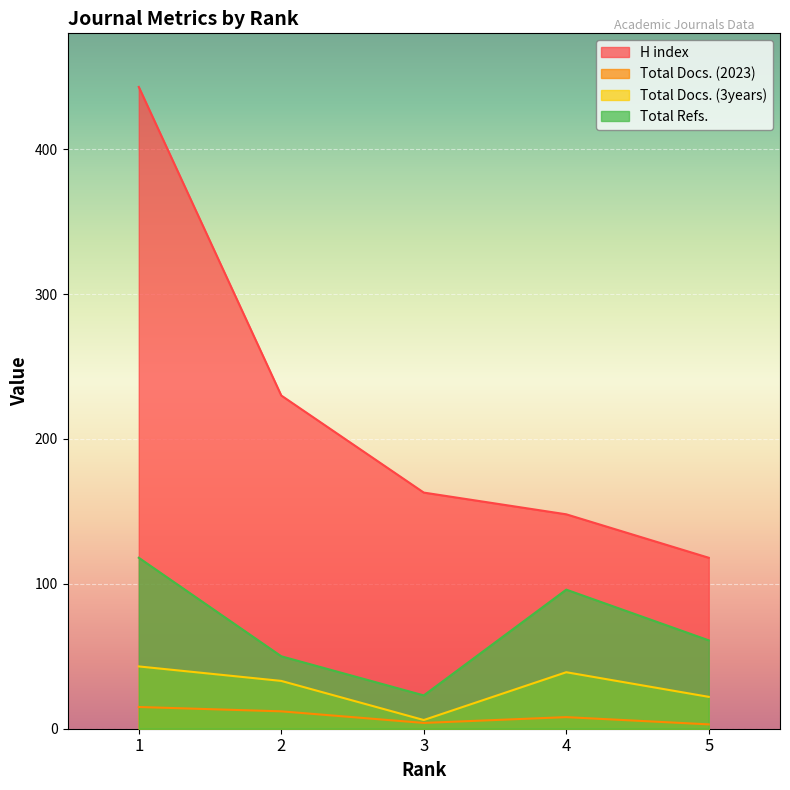

What is the average value of the Total Docs. (3years) series?

29